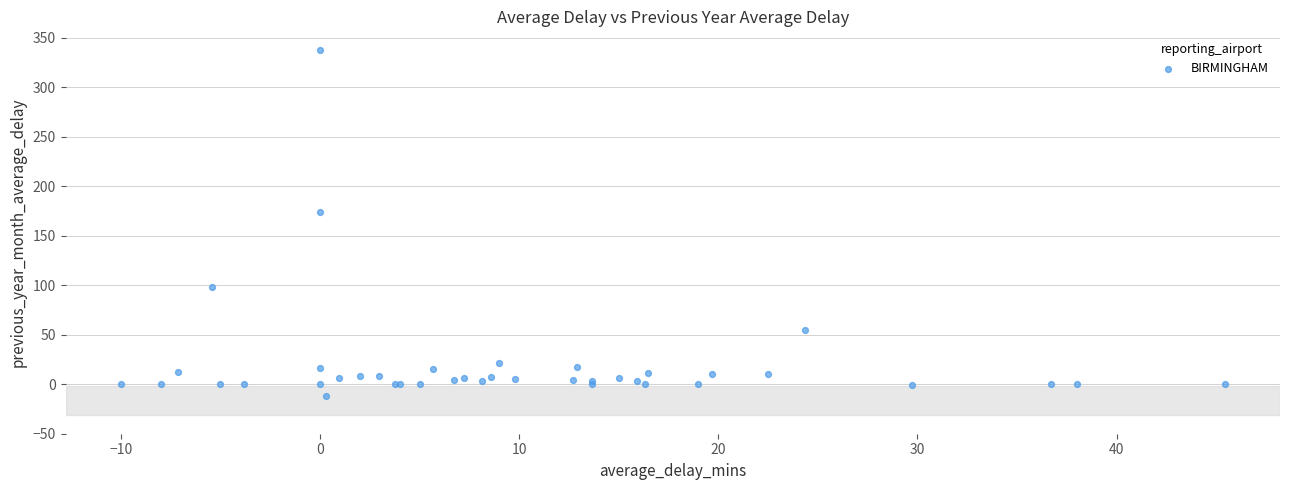

What Y value in the scatter plot is closest to 163?

174.0